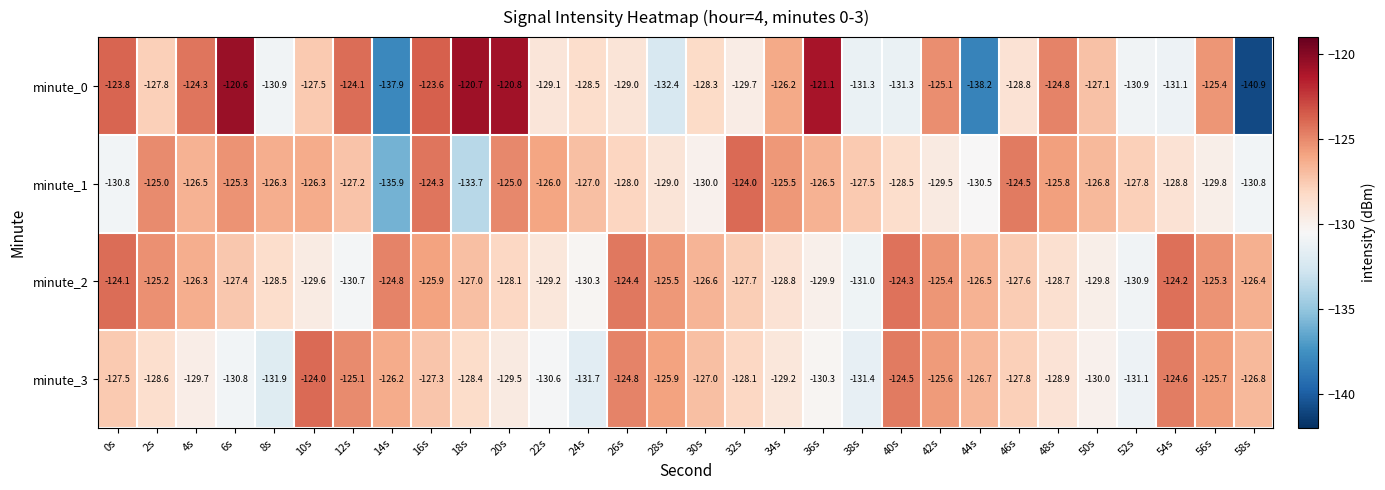

What value does the minute_2 series have at 14s?

-124.8